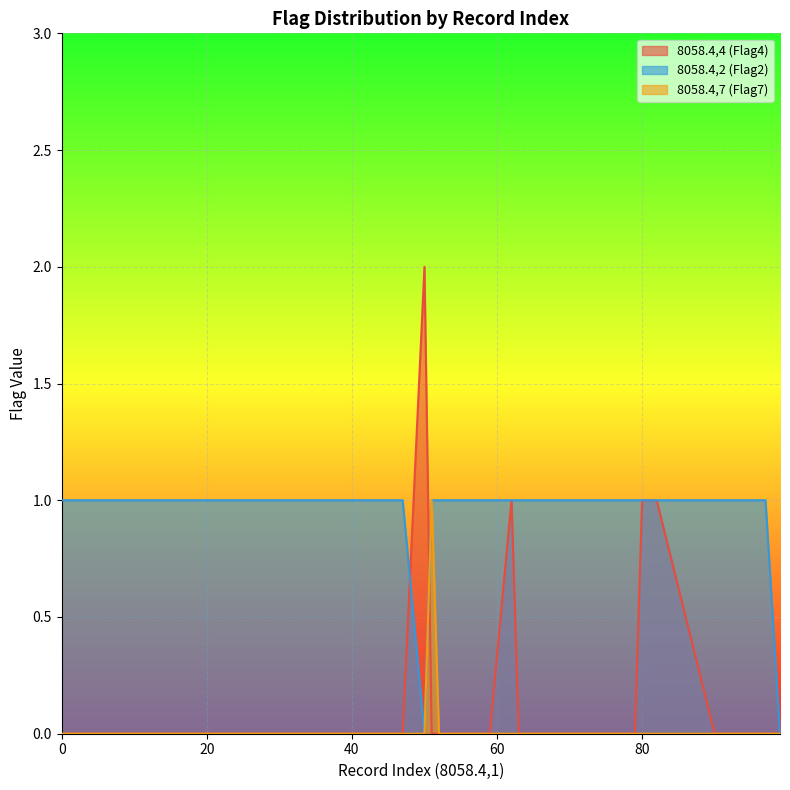

True or false: col_flag_2 has a value of 1 at 92.

True